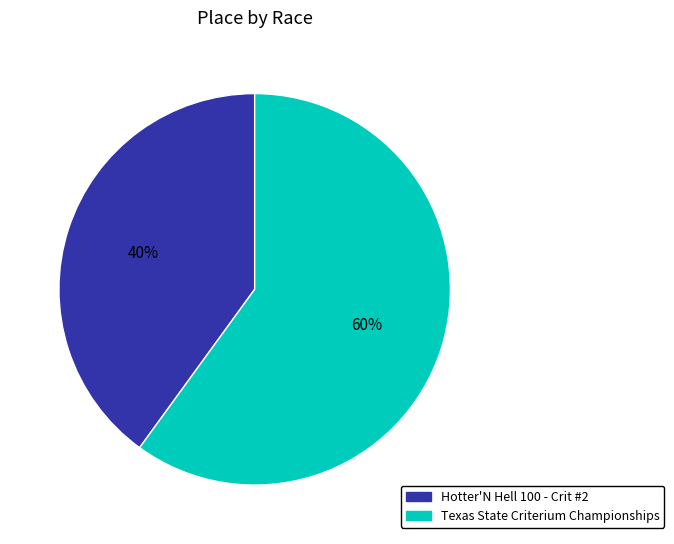

Count the number of slices in the pie.

2